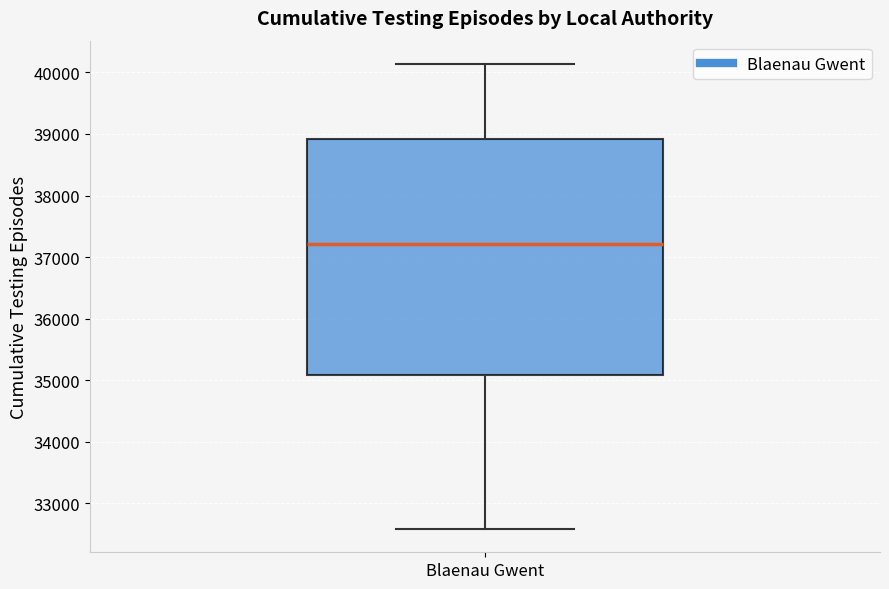

Where is the lower edge of the box for Blaenau Gwent on the y-axis? The values are not printed on the chart, so give them approximately, as read against the axis.

35100